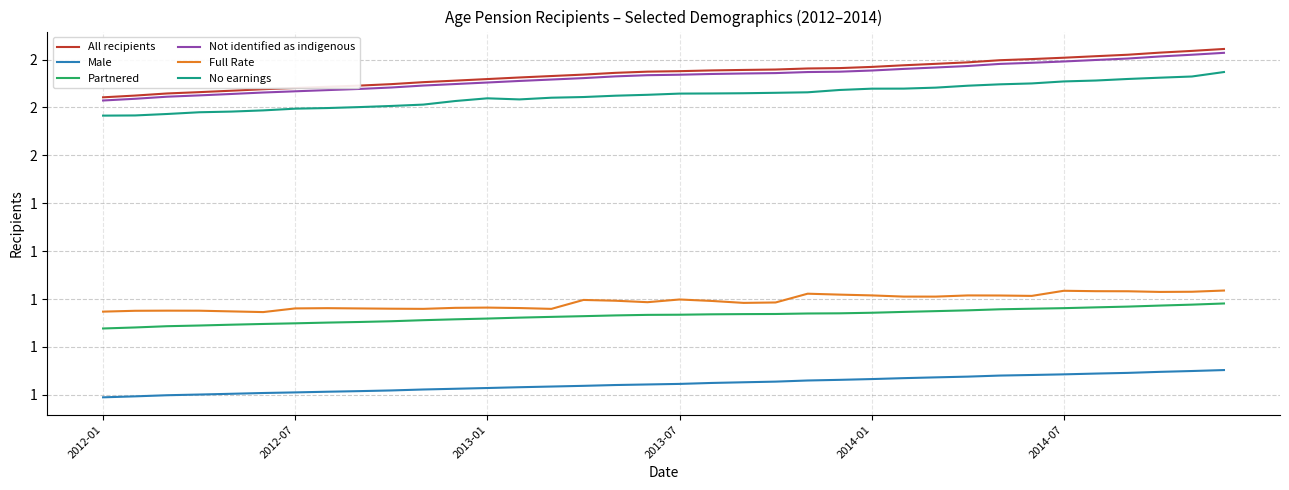

True or false: All recipients and Partnered cross at least once.

False